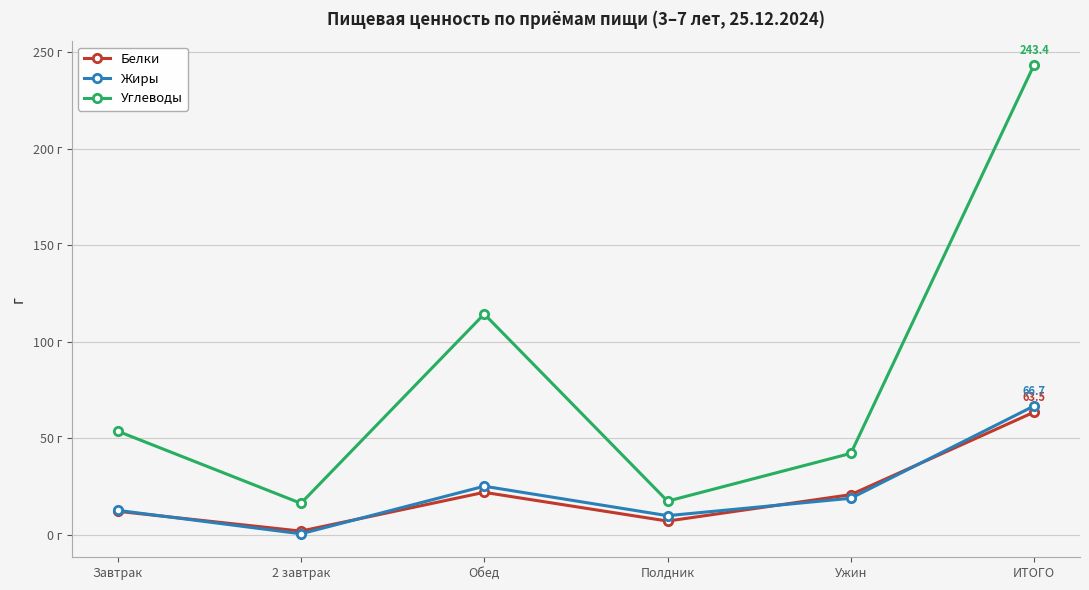

Where is the first local minimum for Жиры?

2 завтрак